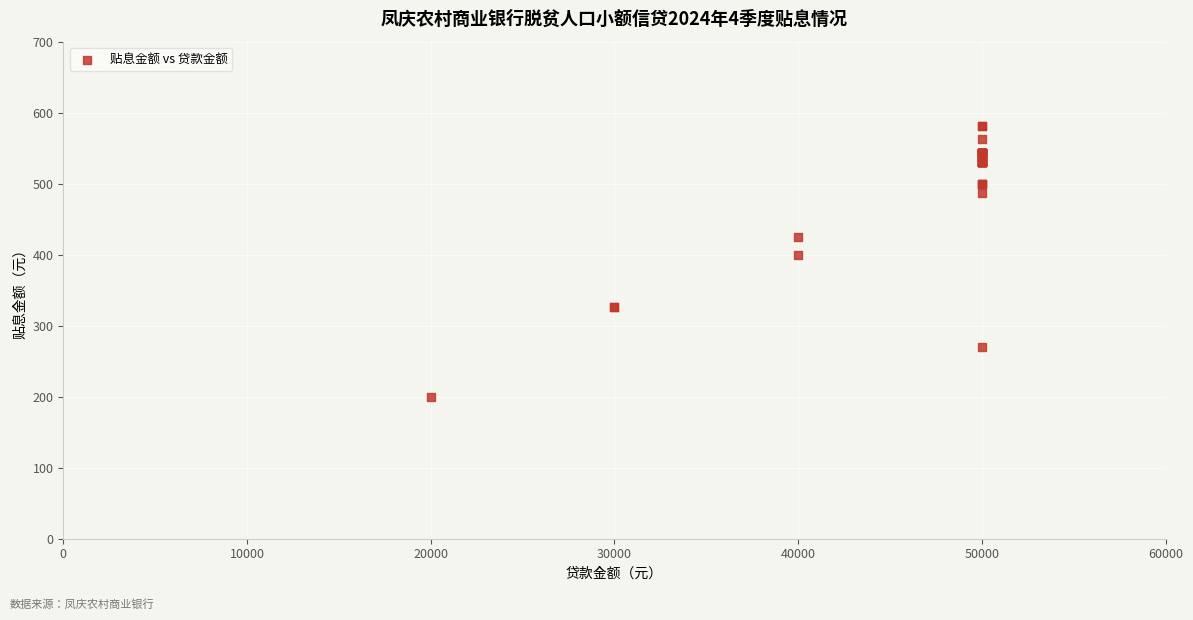

What Y value in the scatter plot is closest to 390?

399.4